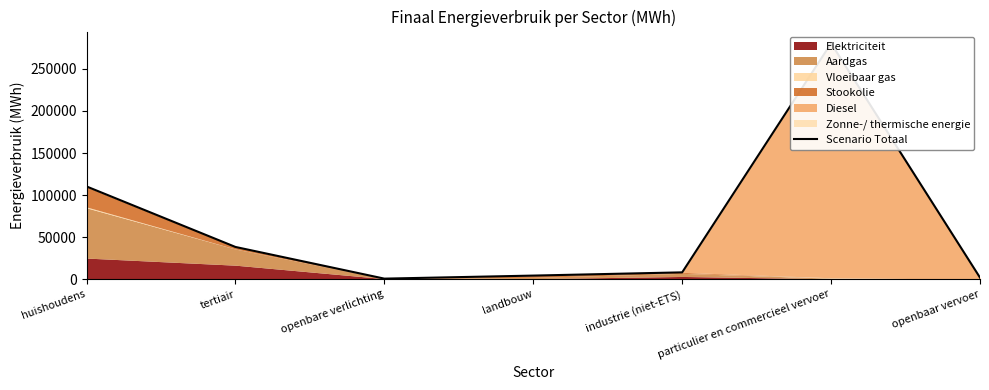

How many values are below 8142?

3